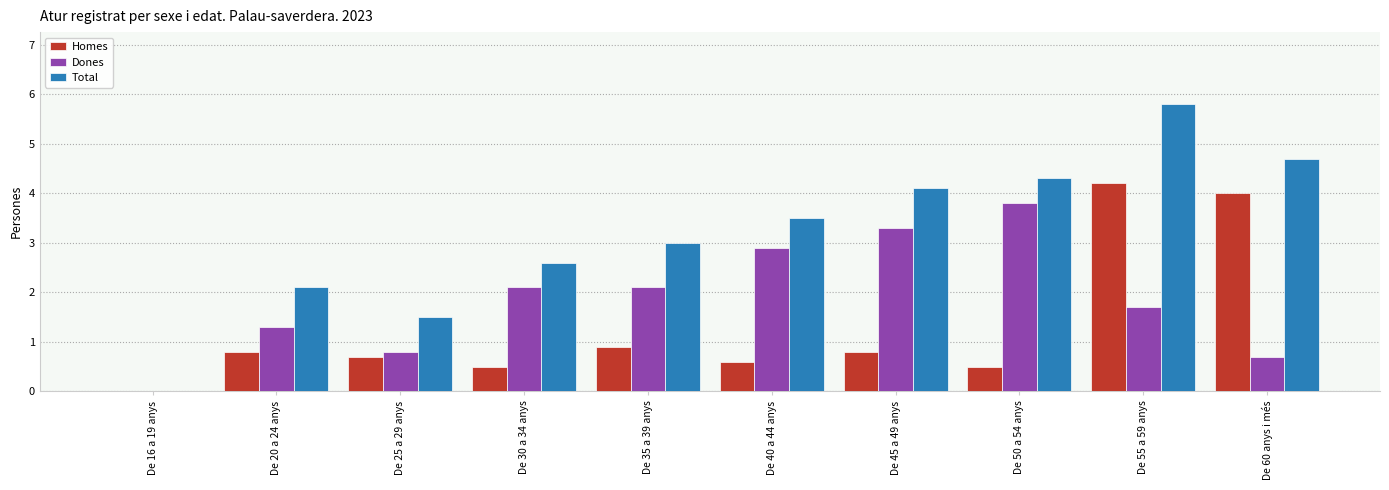

Reading left to right, extract all data points from this chart.

Homes: 0.0	0.8	0.7	0.5	0.9	0.6	0.8	0.5	4.2	4.0
Dones: 0.0	1.3	0.8	2.1	2.1	2.9	3.3	3.8	1.7	0.7
Total: 0.0	2.1	1.5	2.6	3.0	3.5	4.1	4.3	5.8	4.7